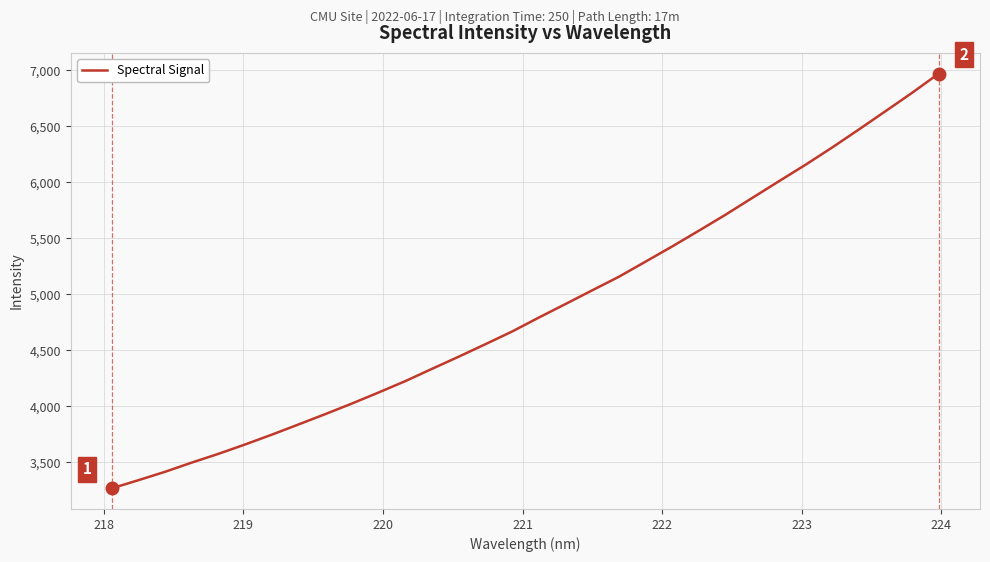

What is the greatest value displayed?

6969.1